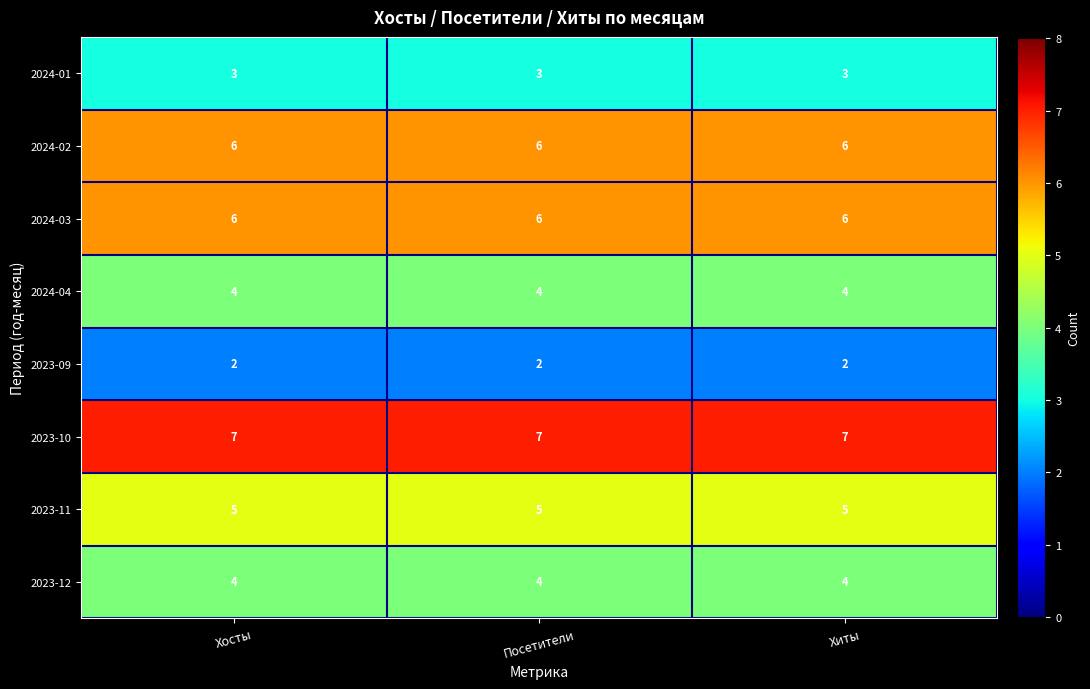

Which series has the largest total across all categories?

2023-10